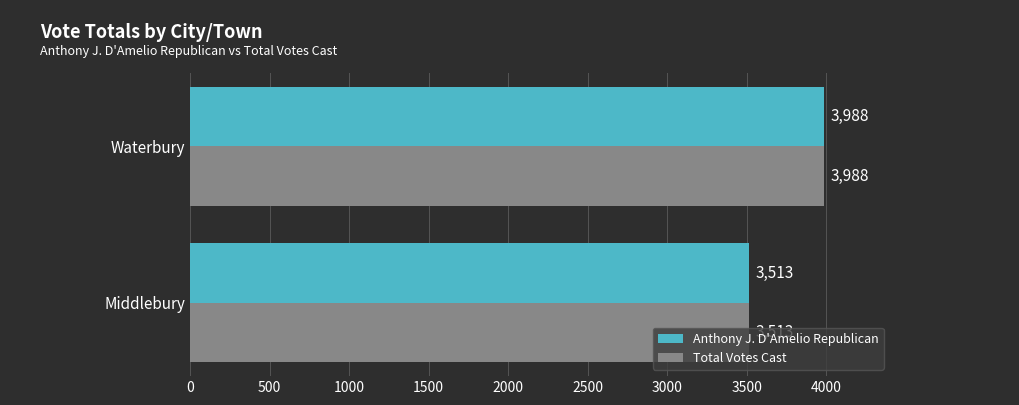

What is the approximate value of Anthony J. D'Amelio Republican at Waterbury?

3988